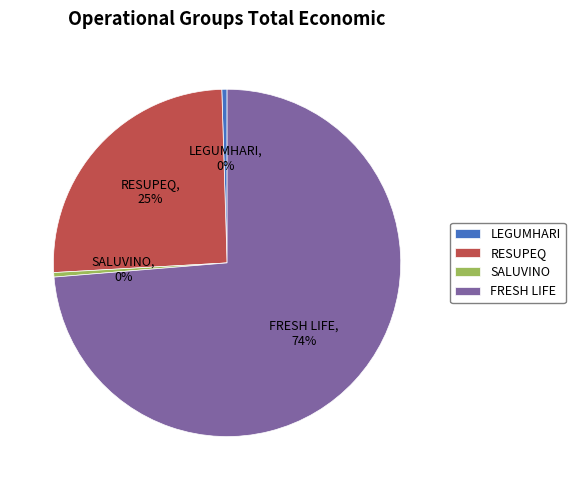

Is it true that FRESH LIFE is 74% of the pie?

True